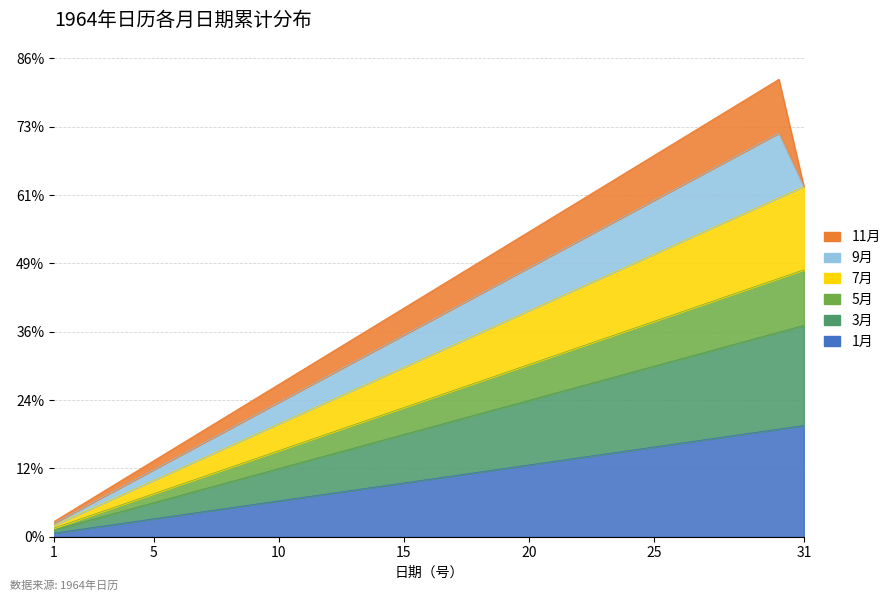

Is it true that 1月 equals 21.1 at 21?

False